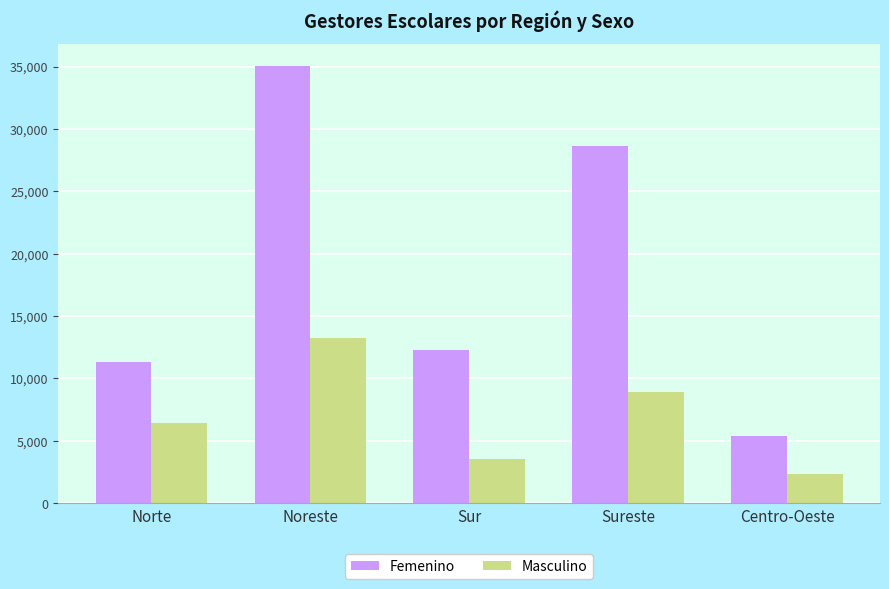

Is it true that Femenino equals 35067 at Noreste?

True